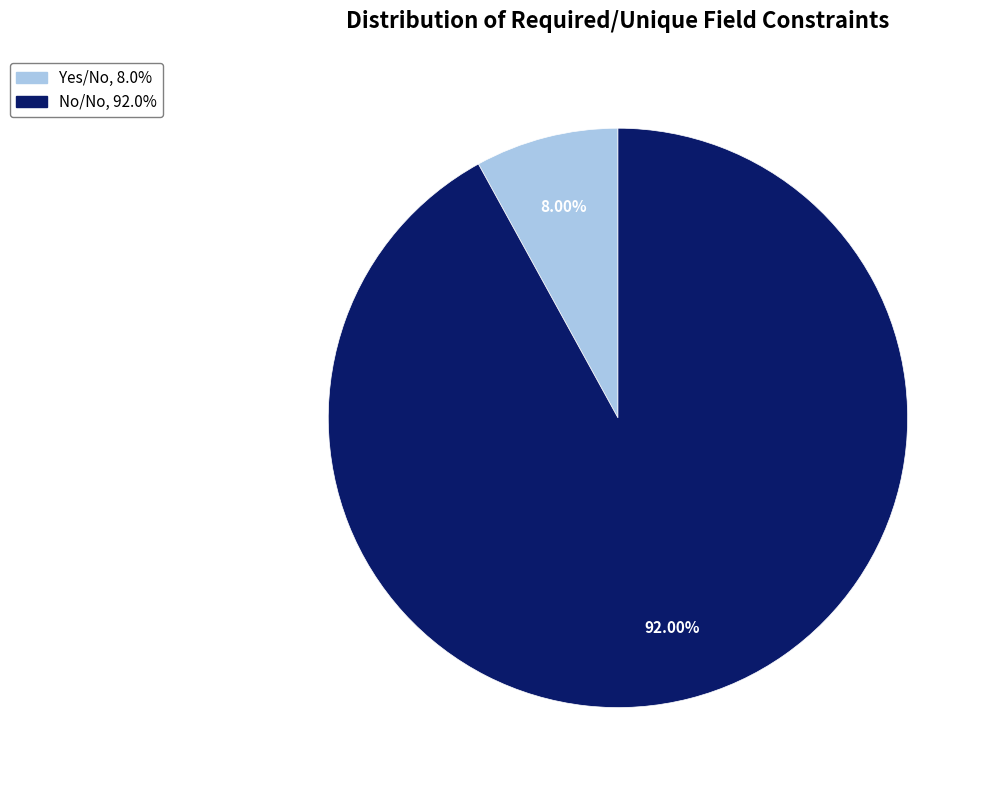

Count the number of slices in the pie.

2